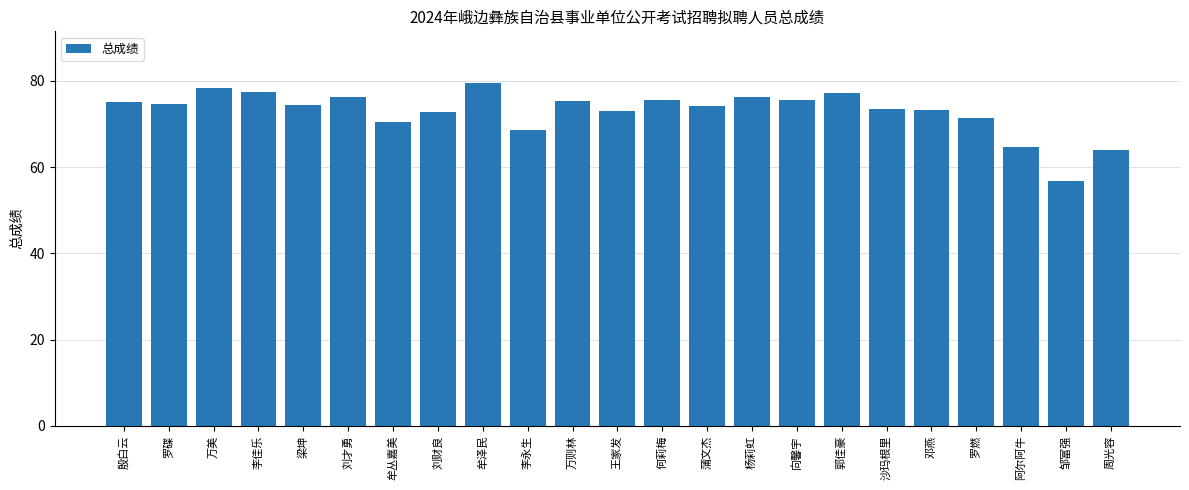

What is the minimum value shown in the chart?

56.7